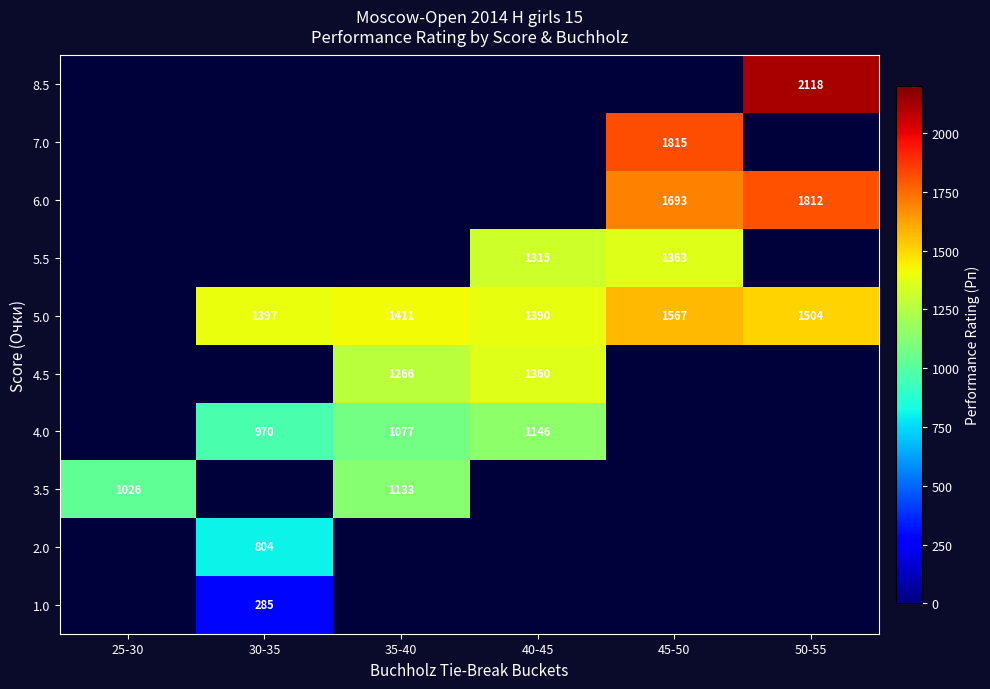

What is the minimum value shown in the chart?

285.0